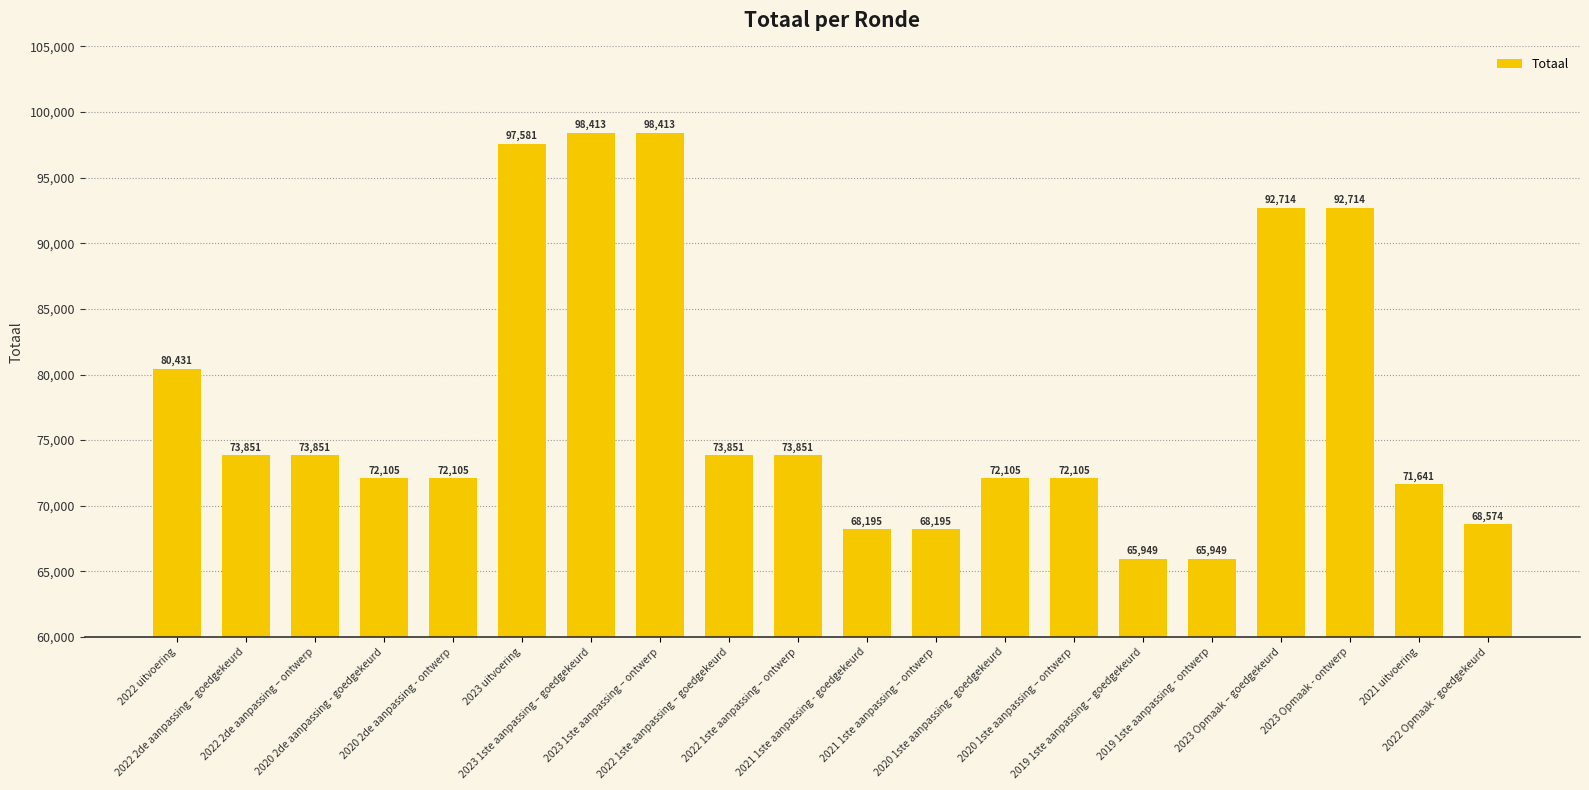

Reading left to right, what are all the values shown in this chart?

80431	73851	73851	72105	72105	97581	98413	98413	73851	73851	68195	68195	72105	72105	65949	65949	92714	92714	71641	68574